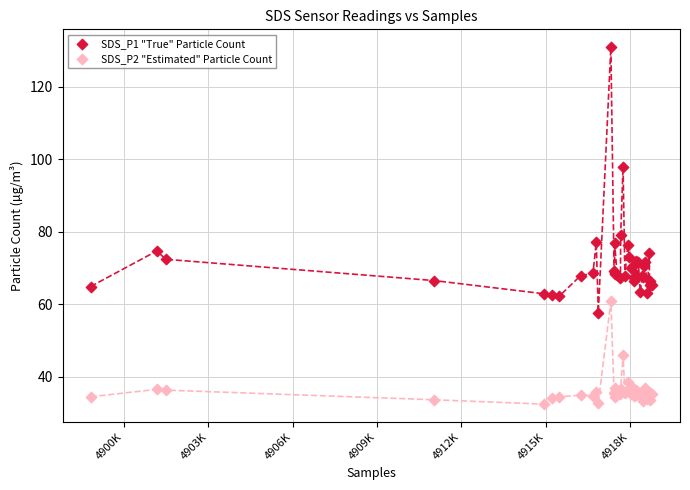

Which series reaches the minimum Y coordinate?

SDS_P2 "Estimated" Particle Count